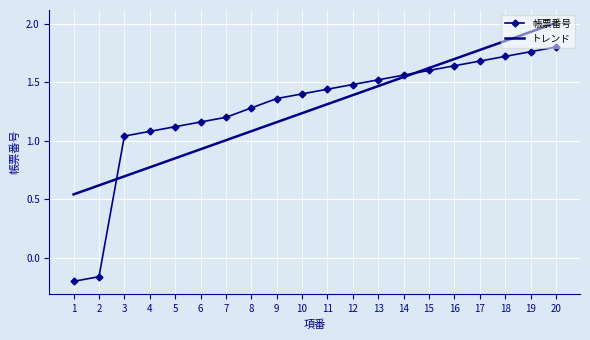

The value of トレンド at 20 is 2.0. True or false?

True